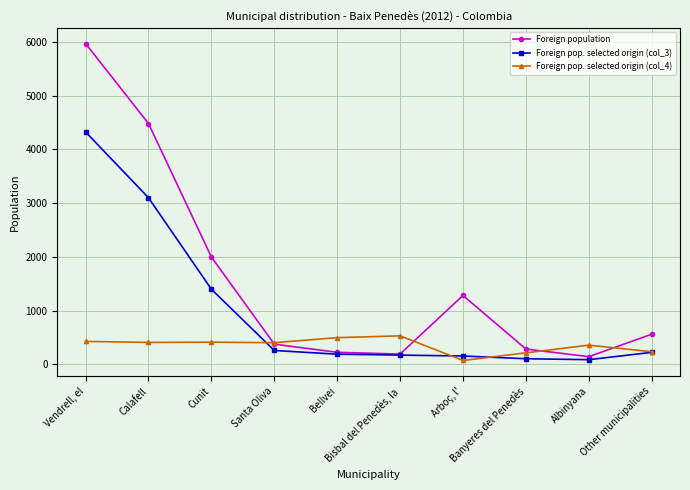

Is the value of Foreign pop. selected origin (col_4) at Other municipalities greater than the value of Foreign pop. selected origin (col_3) at Cunit?

No